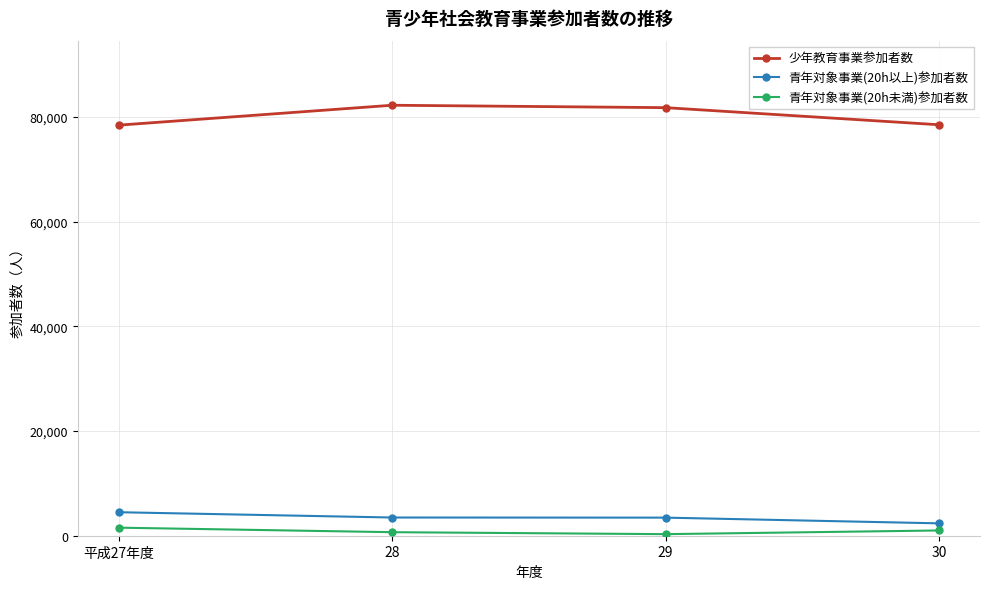

What is the average value of the 青年対象事業(20h未満)参加者数 series?

879